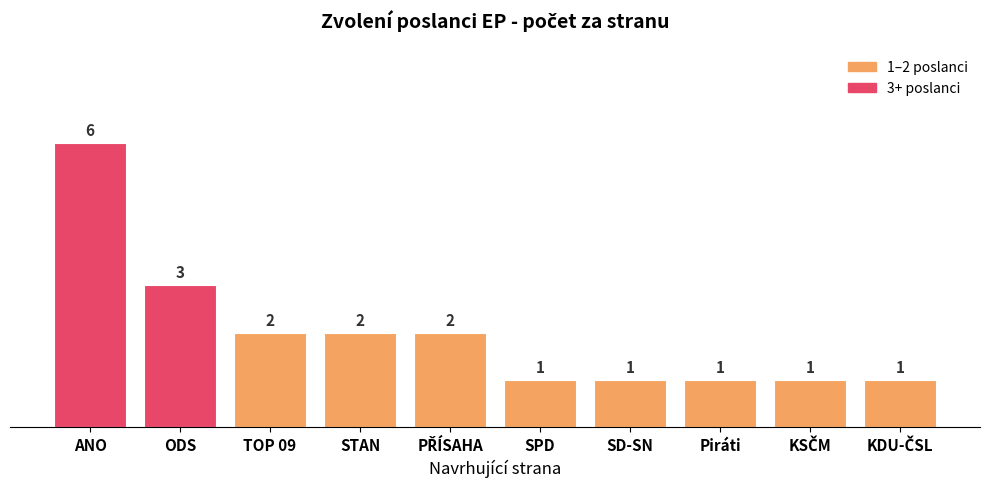

How many values are below 2?

5